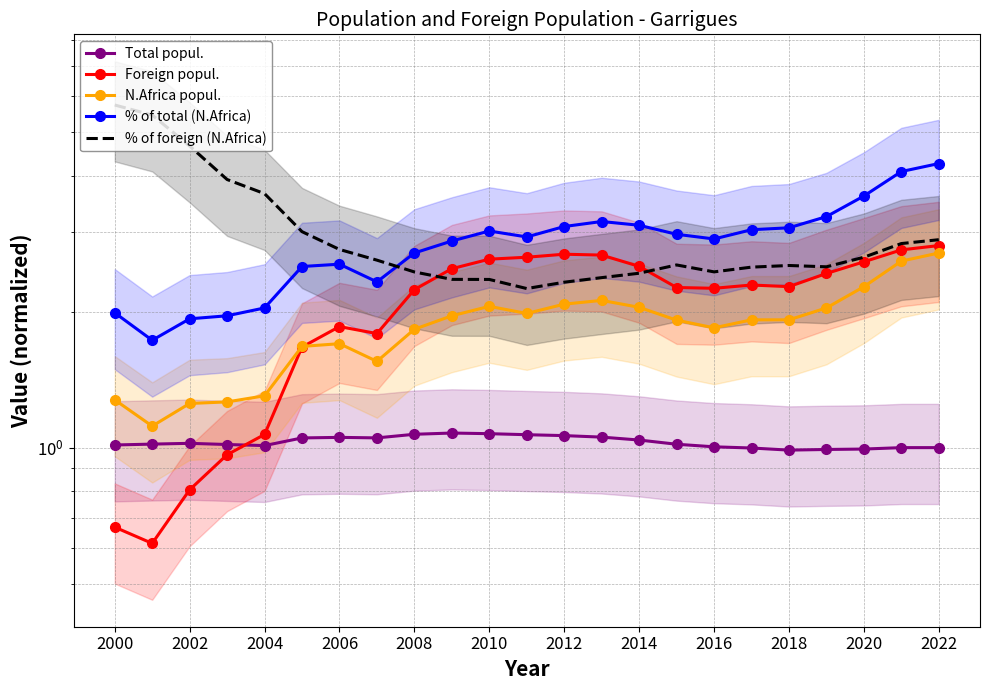

Which series has the largest range (max minus min)?

% of foreign (N.Africa)